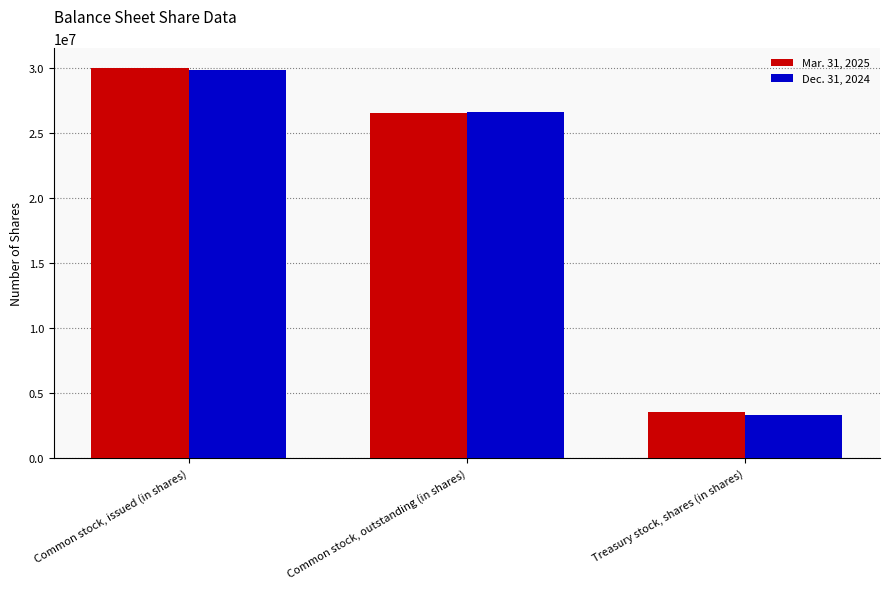

Does the chart contain stacked bars?

No